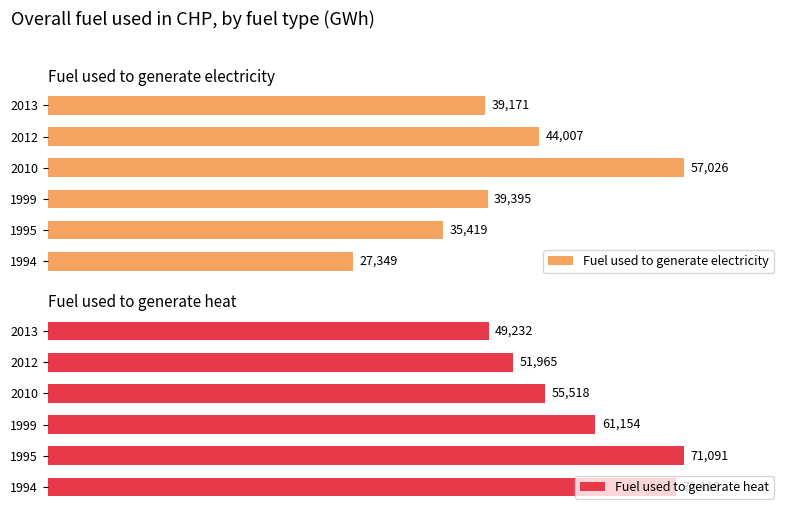

Reading left to right, list all the values displayed in this chart.

Fuel used to generate electricity: 27348.7	35419.4	39395.1	57026.1	44007.4	39170.9
Fuel used to generate heat: 70119.3	71091.4	61154.4	55518.2	51964.7	49232.1